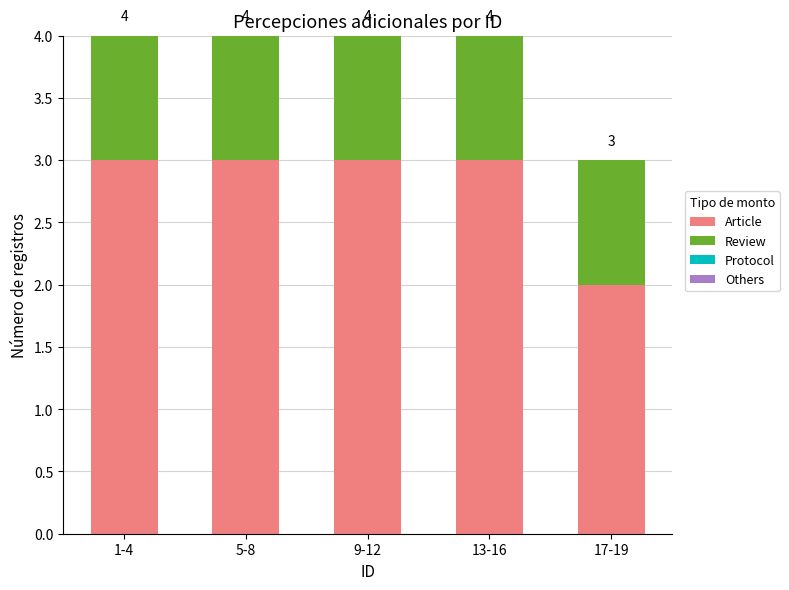

How many bars are there in total?

5